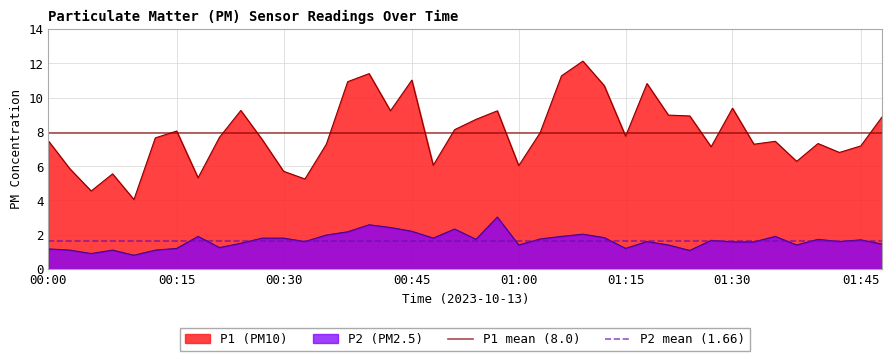

Is the value of P1 mean (8.0) at 00:15 greater than the value of P2 mean (1.66) at 00:15?

Yes